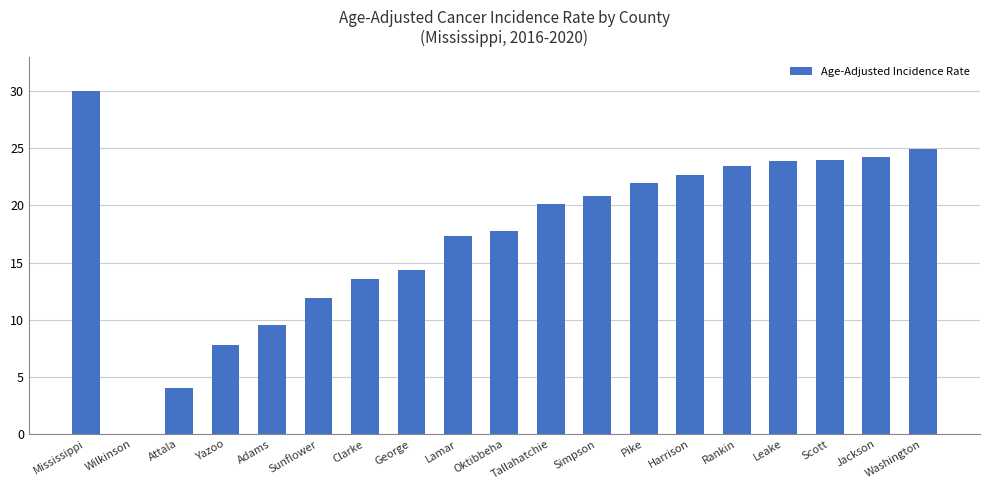

Is it true that the value at Mississippi is 30.0?

True